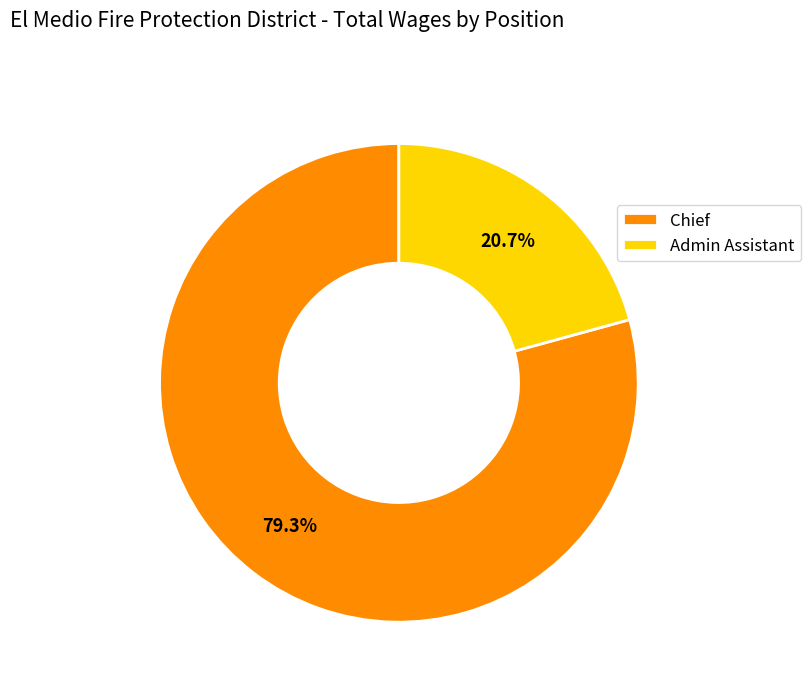

To the nearest percent, what is the combined percentage of Chief and Admin Assistant?

100%